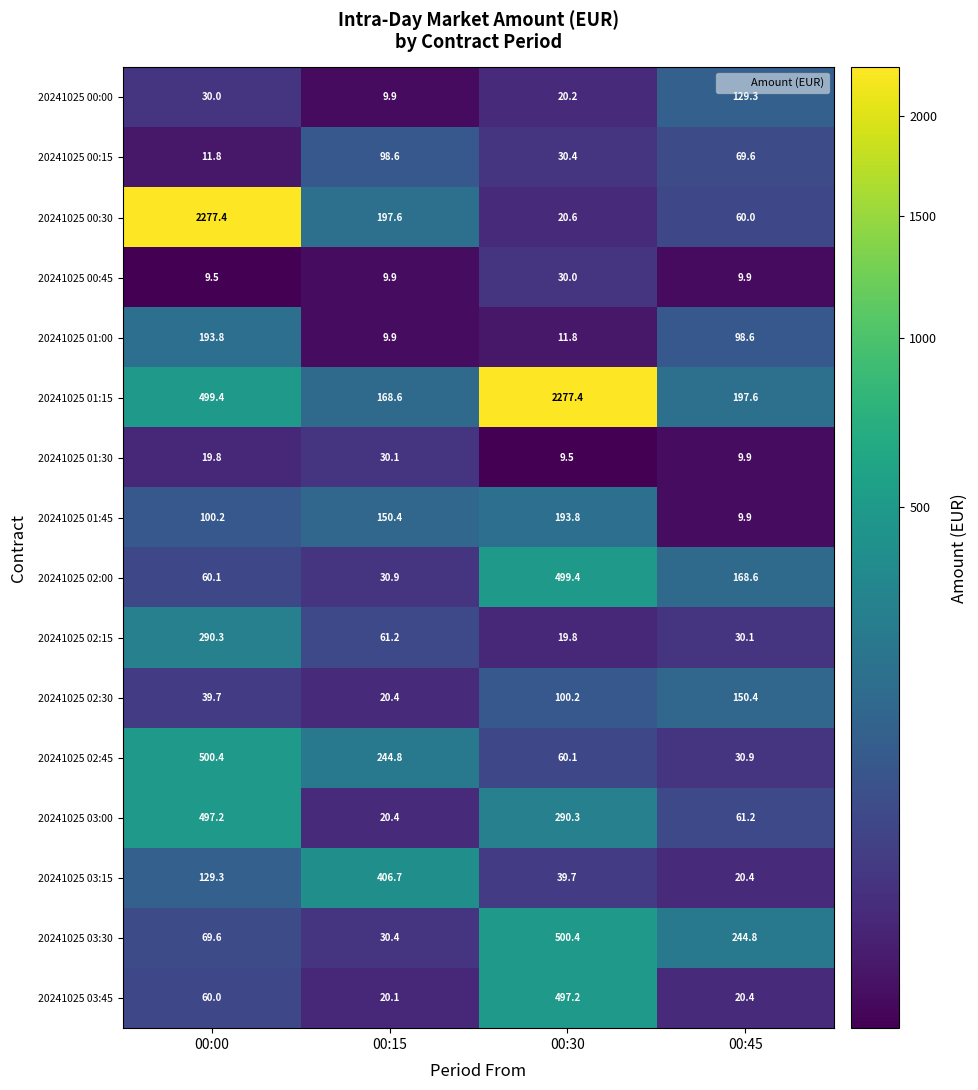

At 00:00, list the series in order from largest to smallest.

20241025 00:30, 20241025 02:45, 20241025 01:15, 20241025 03:00, 20241025 02:15, 20241025 01:00, 20241025 03:15, 20241025 01:45, 20241025 03:30, 20241025 02:00, 20241025 03:45, 20241025 02:30, 20241025 00:00, 20241025 01:30, 20241025 00:15, 20241025 00:45